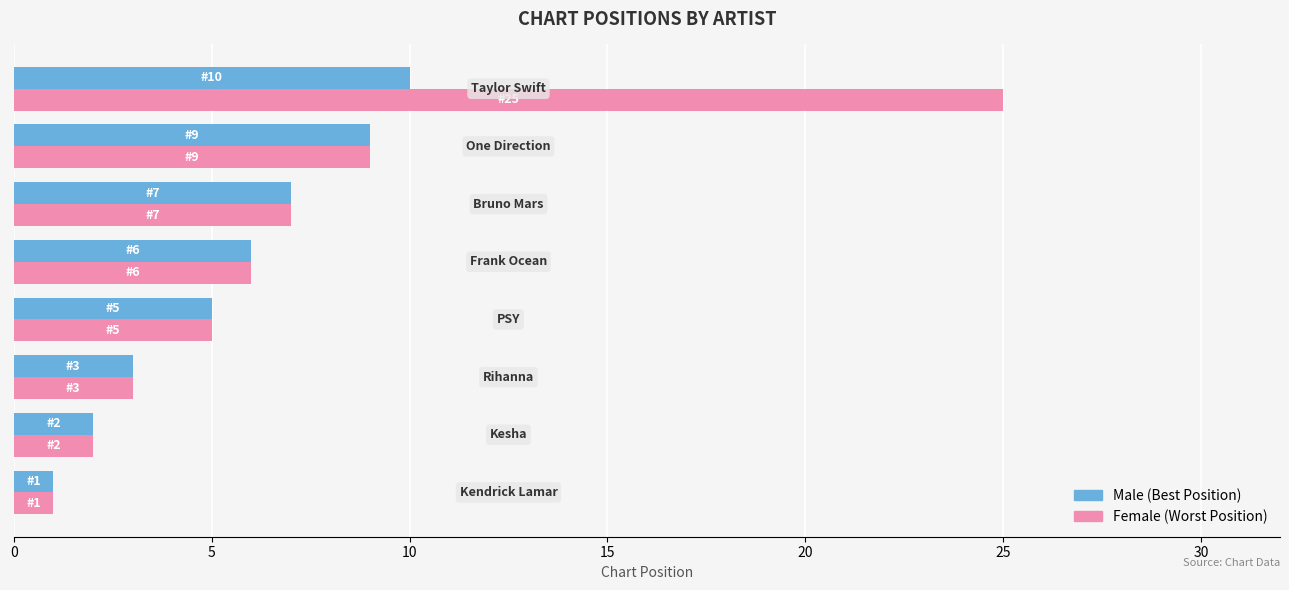

What is the greatest value displayed?

25